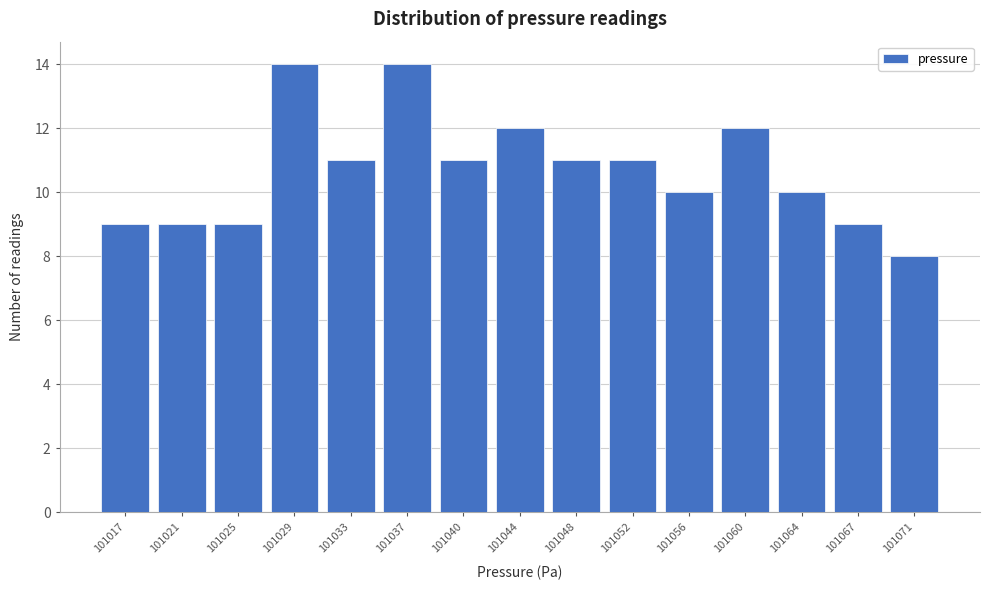

Reading left to right, extract all data points from this chart.

101017=9	101021=9	101025=9	101029=14	101033=11	101037=14	101040=11	101044=12	101048=11	101052=11	101056=10	101060=12	101064=10	101067=9	101071=8